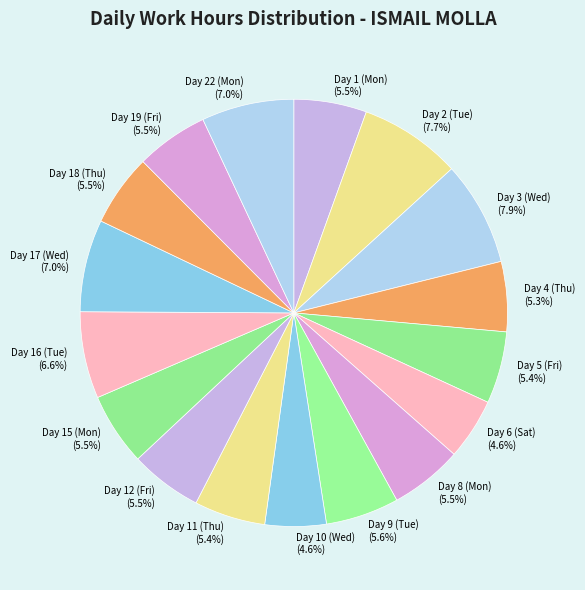

Does Day 9 (Tue) account for over 50% of the chart?

No